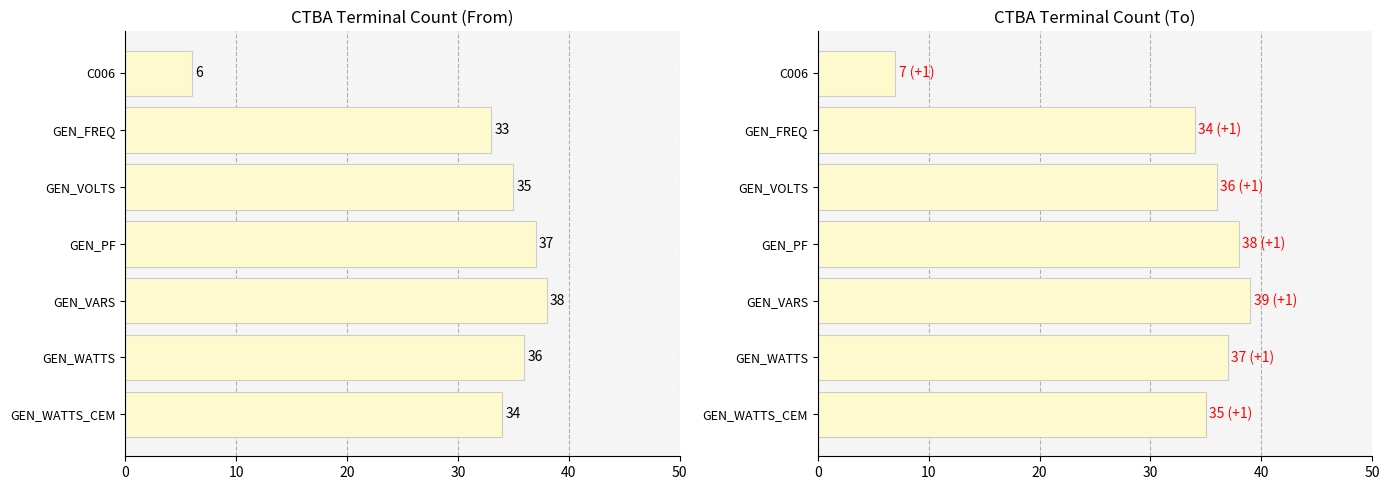

Is it true that CTBA_to equals 59 at GEN_FREQ?

False